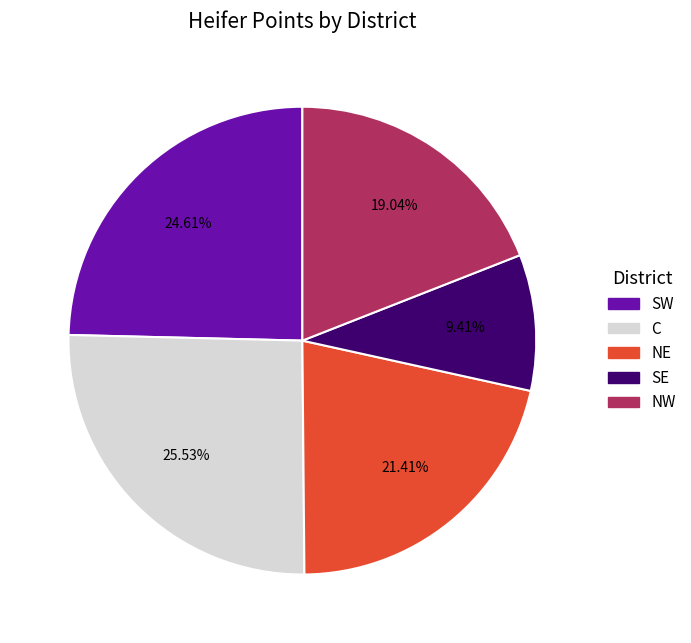

How many slices are in this pie chart?

5